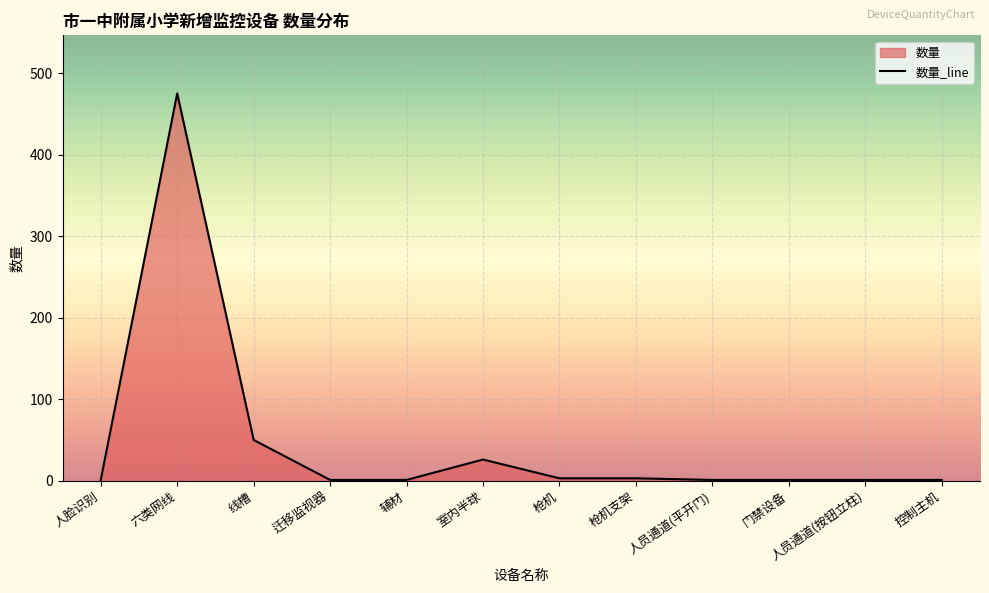

What is the label of the 1st point from the left?

人脸识别